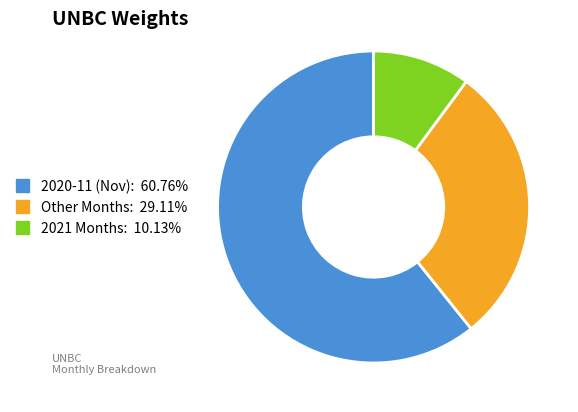

Is there a majority slice in this chart?

Yes